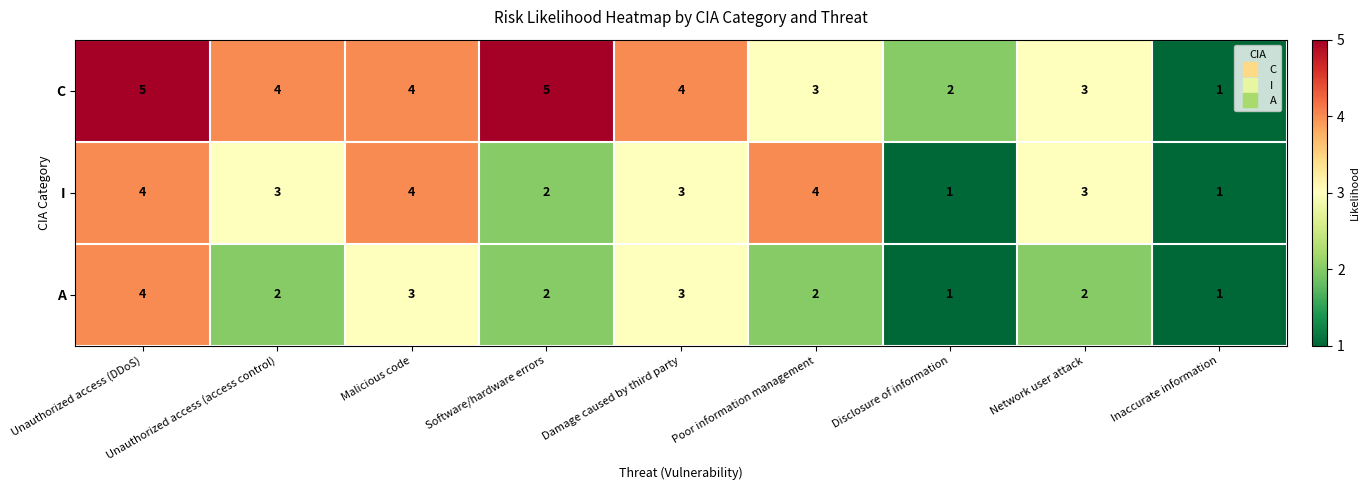

How many C values are between 3 and 4?

5